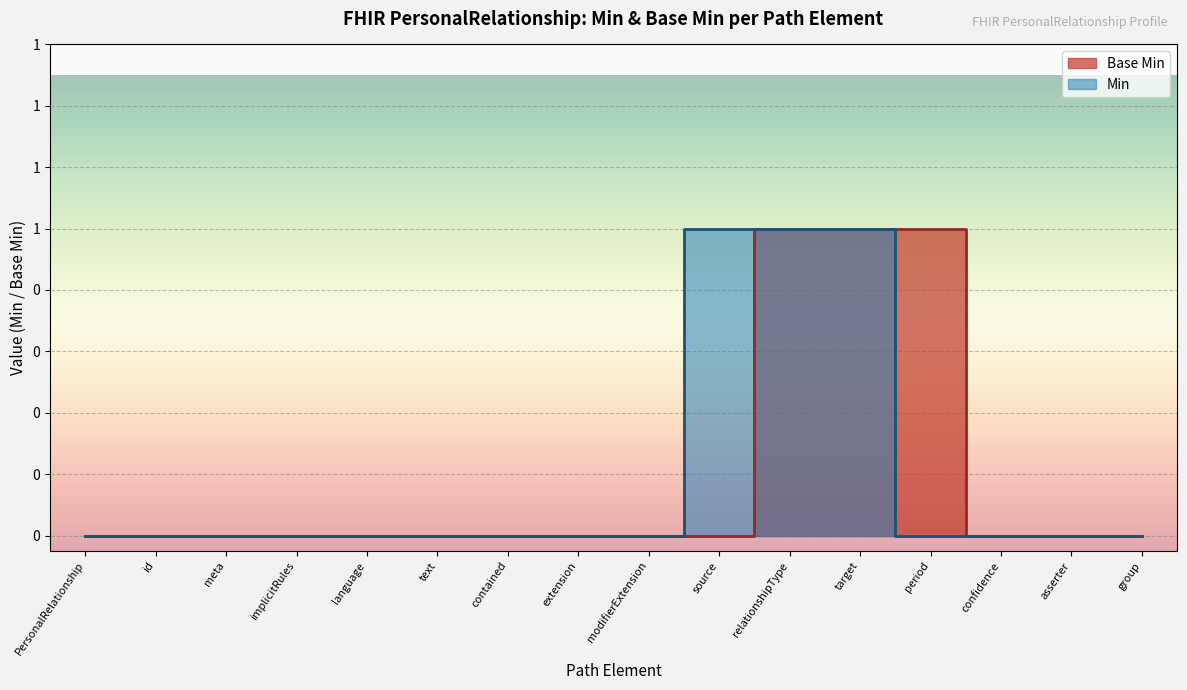

At which category does the chart reach its minimum across all series?

PersonalRelationship